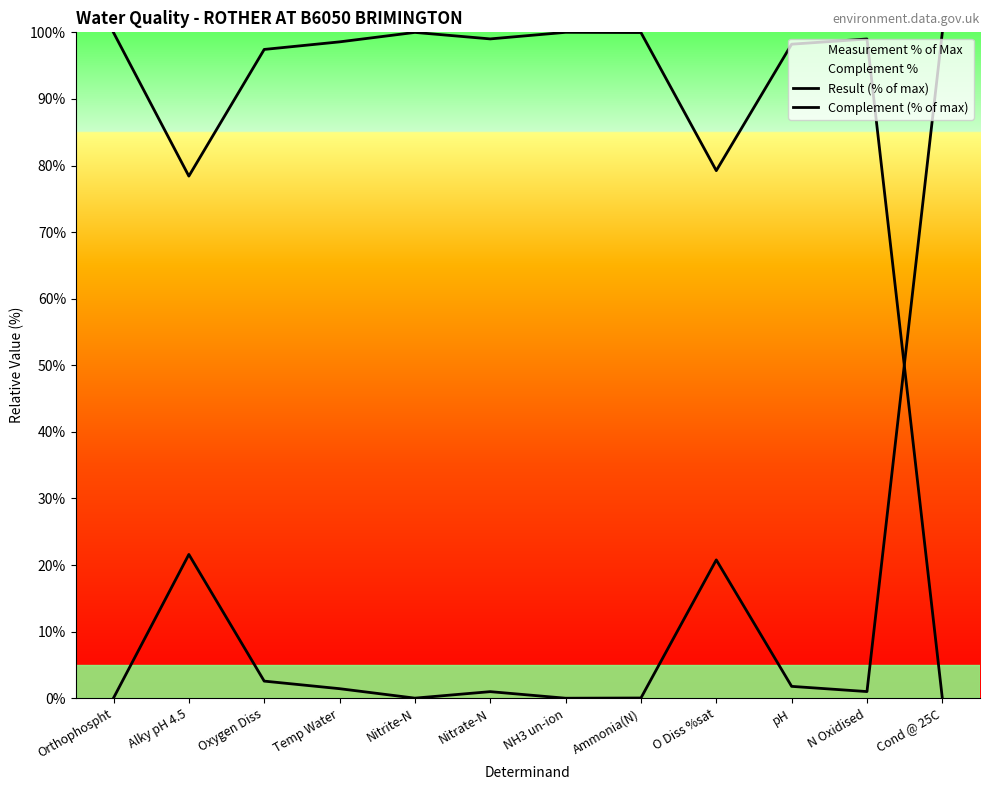

Which series changed the most between Oxygen Diss and NH3 un-ion?

Complement (% of max)